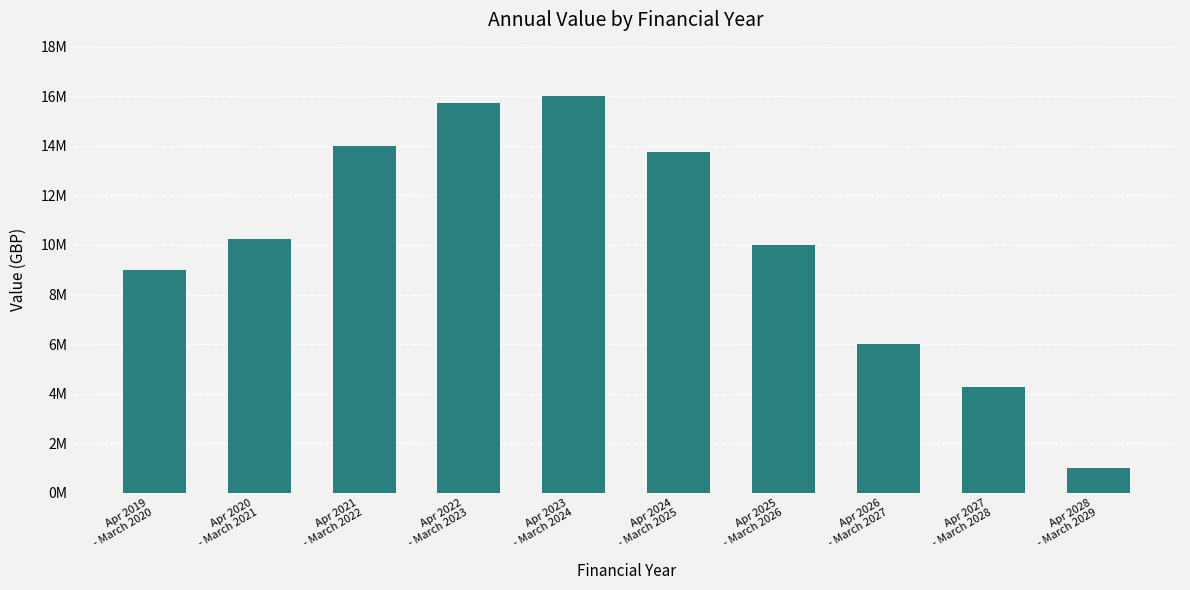

What is the label of the 5th bar from the left?

Apr 2023
- March 2024